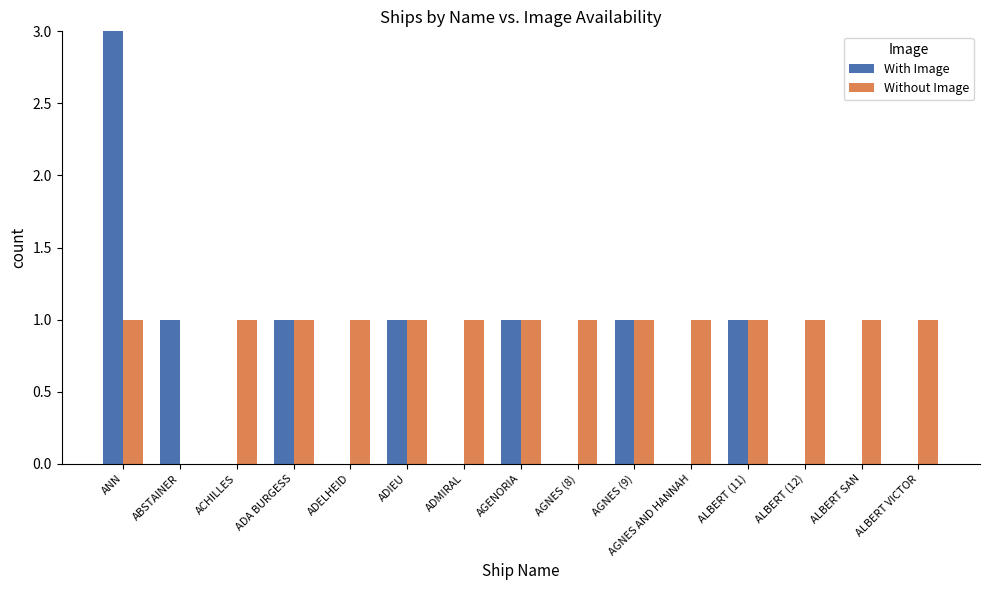

What are all the series names shown in the legend?

With Image, Without Image